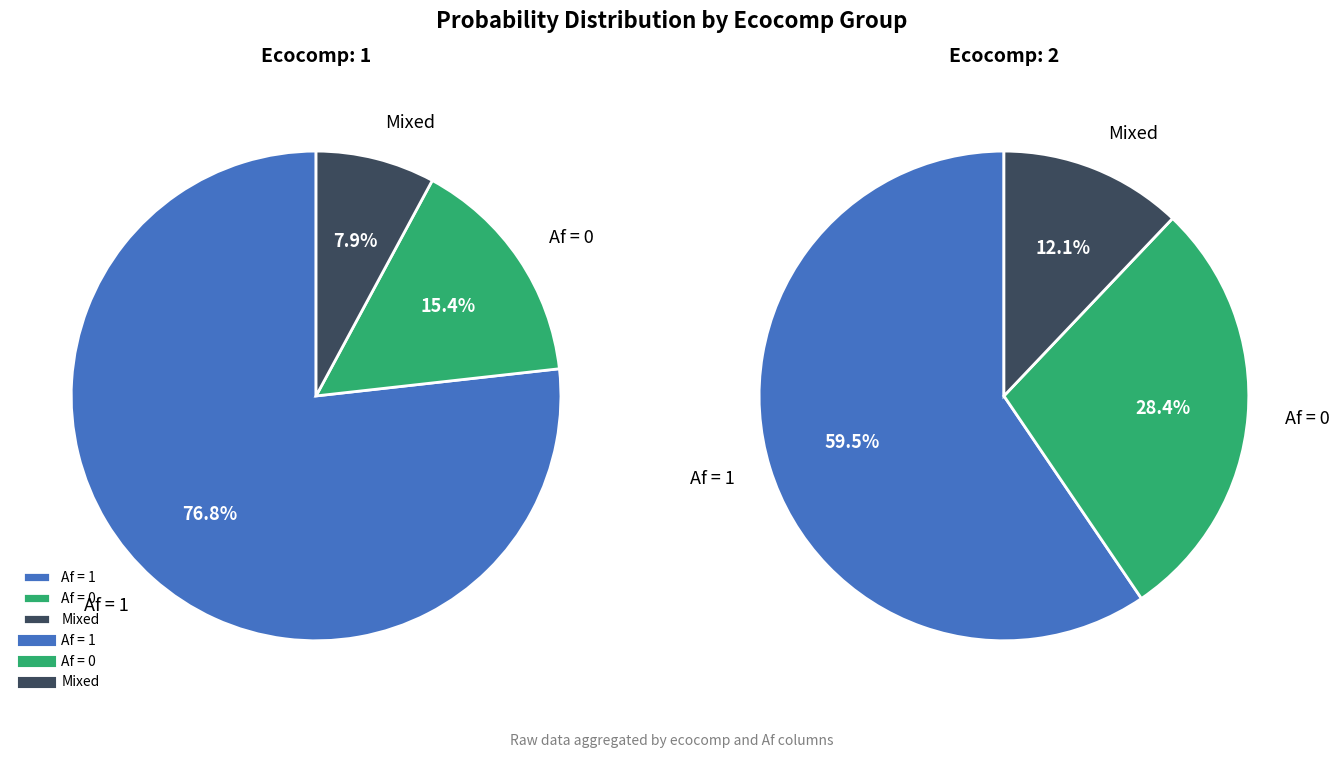

Does ecocomp=1 (Af=0) represent more than half of the total?

No